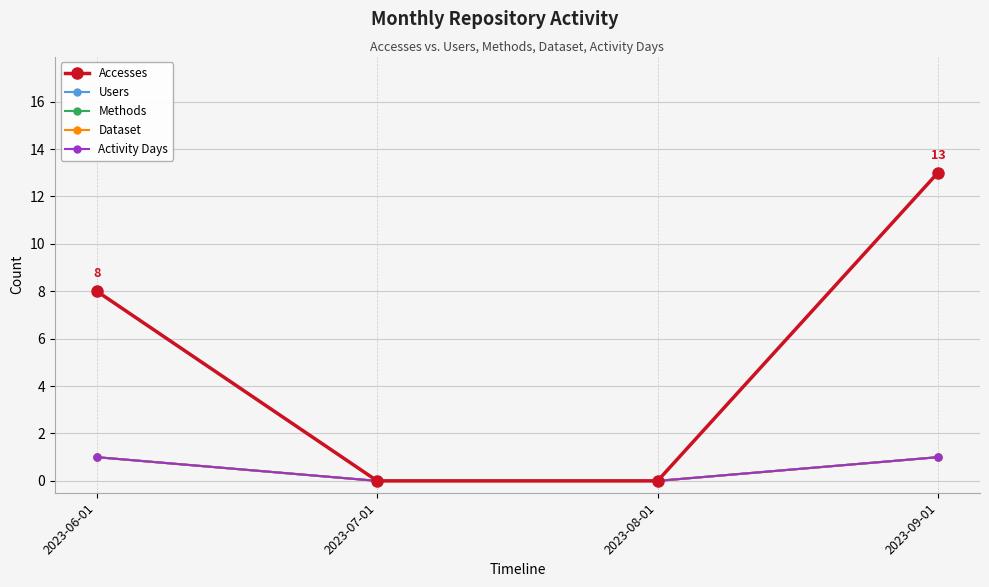

Does the chart have visible grid lines?

Yes